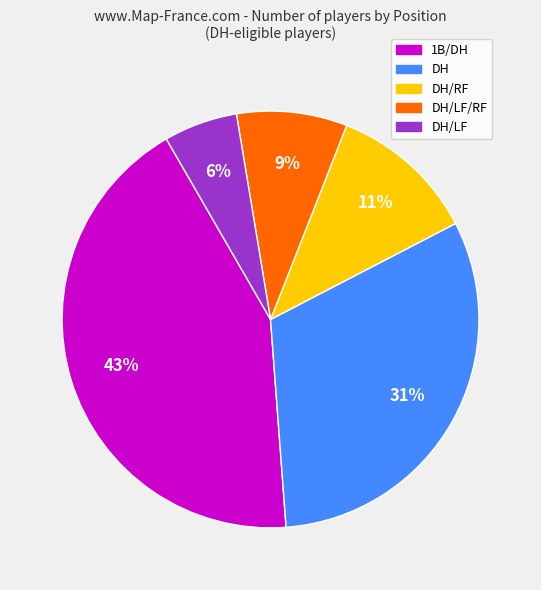

Is the sum of DH/LF/RF and DH/RF greater than half?

No